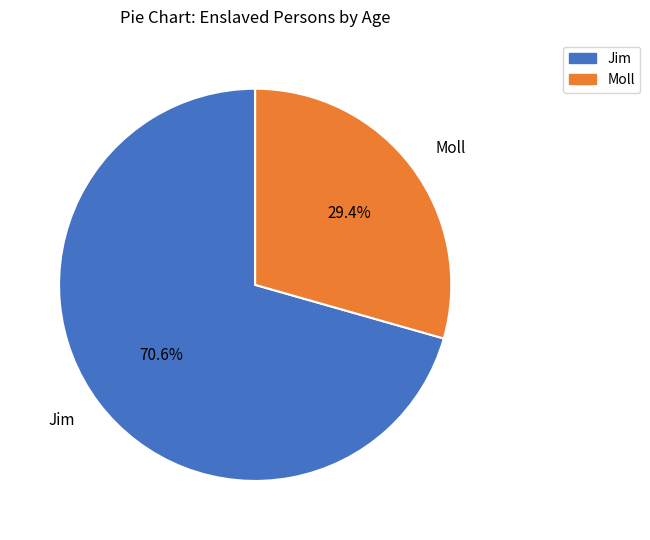

Do Moll and Jim together represent more than half of the pie?

Yes